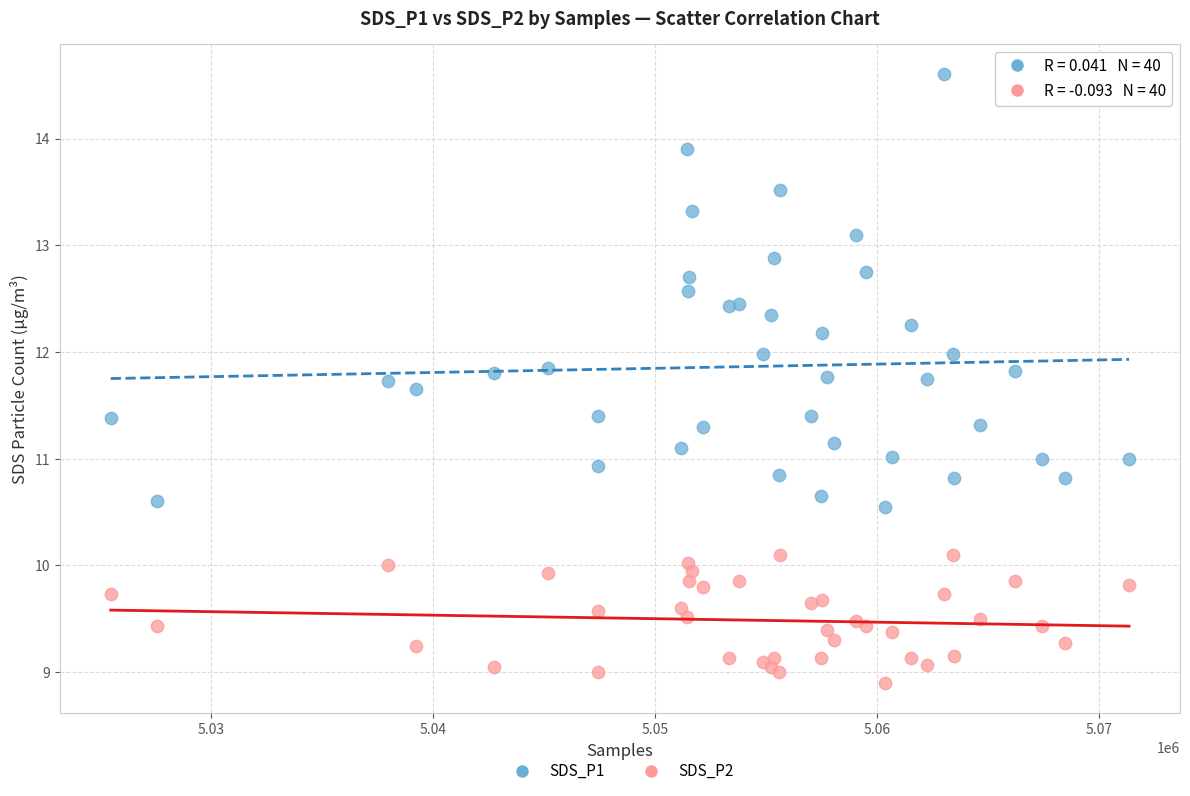

Which series reaches the minimum Y coordinate?

SDS_P2